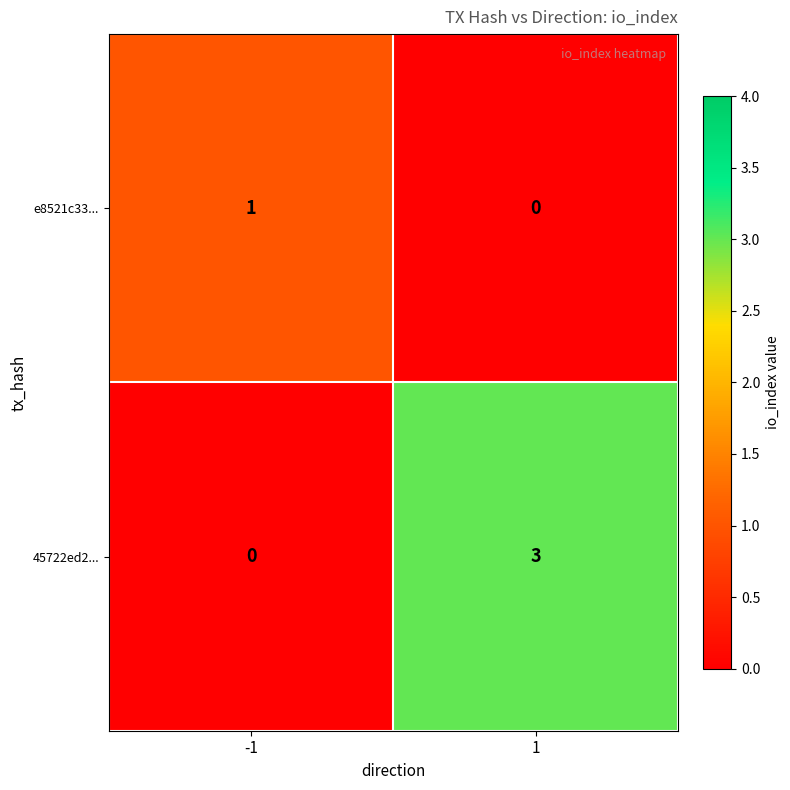

Which series has the widest spread of values?

45722ed2...